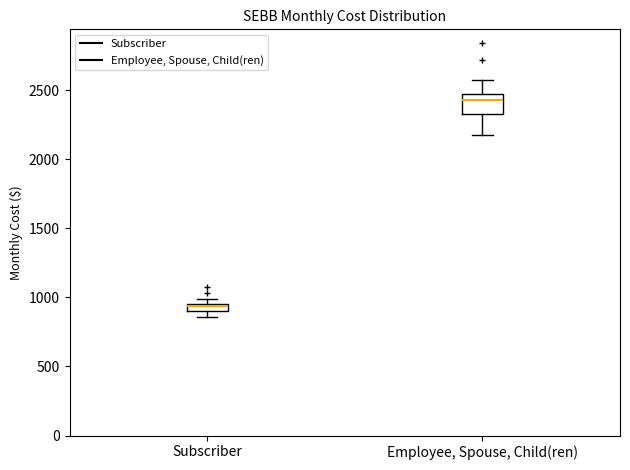

Which box has the highest median line?

Employee, Spouse, Child(ren)